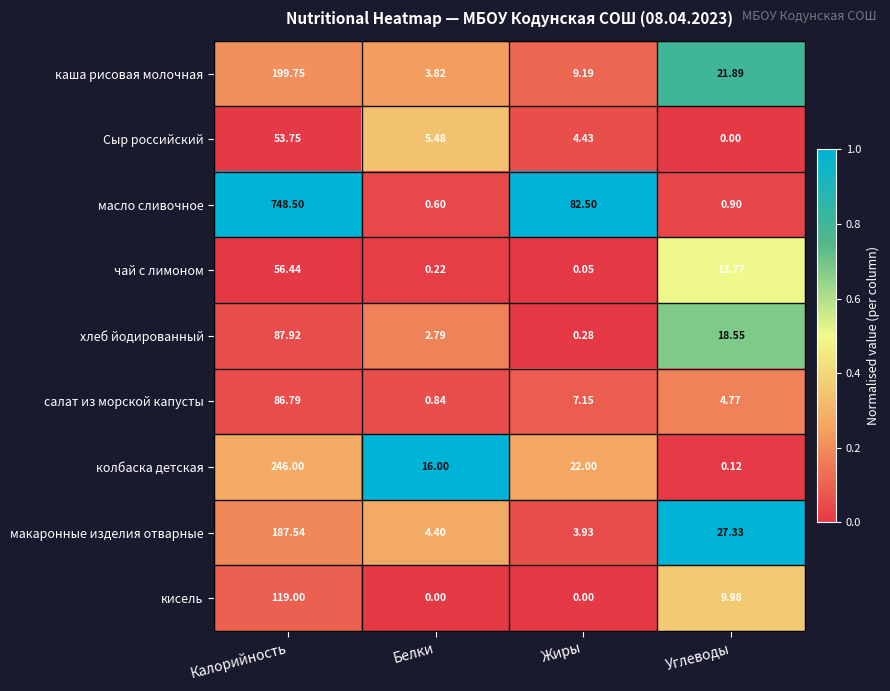

Which category has the lowest value in the хлеб йодированный series?

Жиры